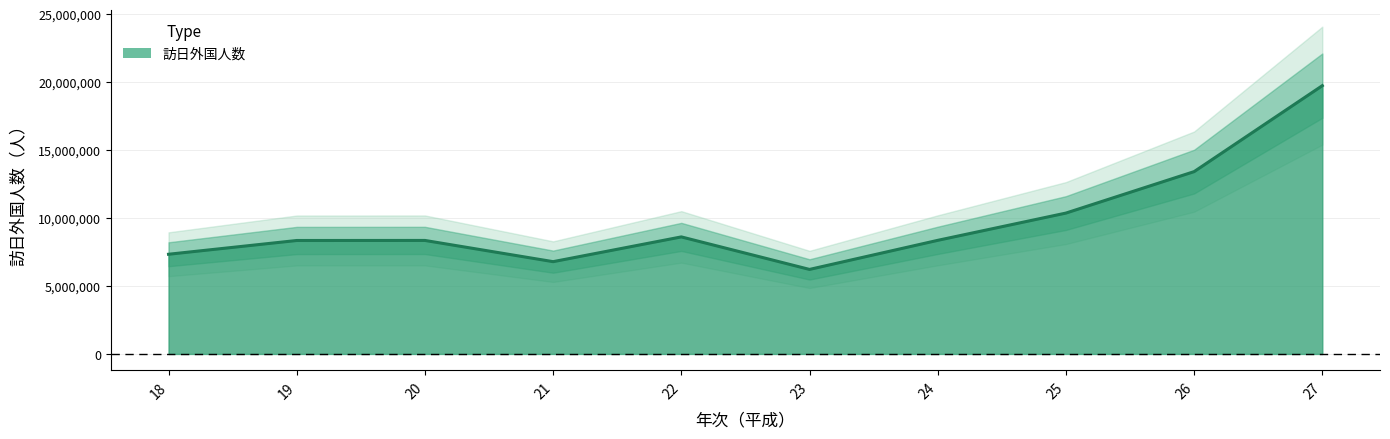

What is the smallest value displayed?

6218752